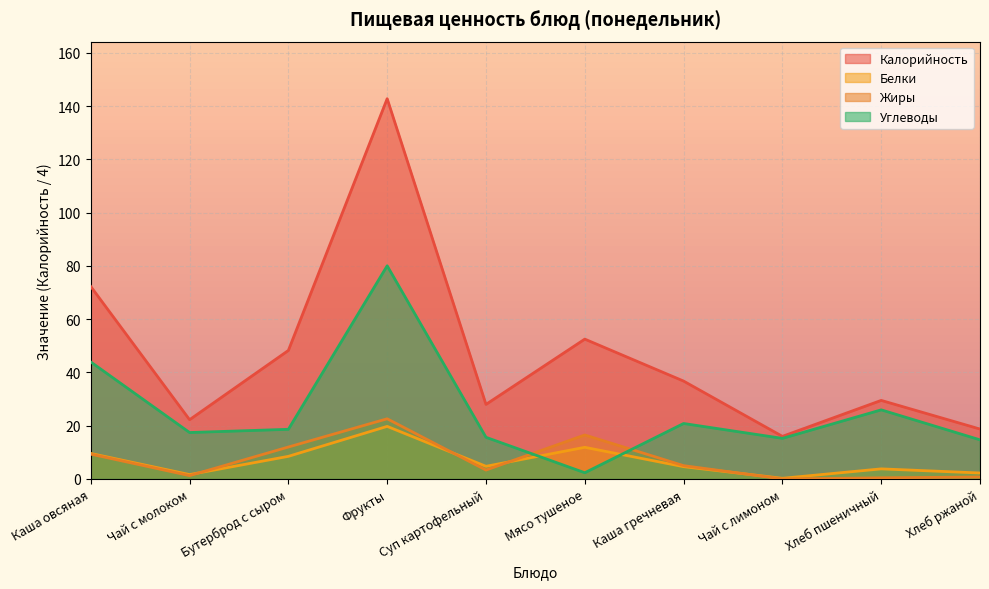

What is the average value of the Белки series?

6.7